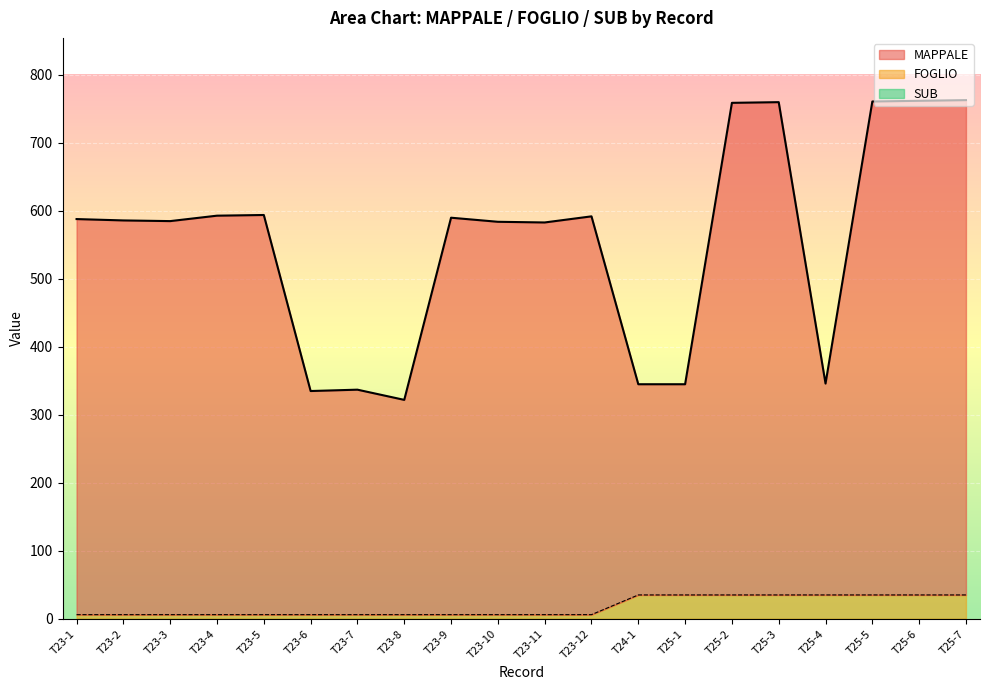

True or false: FOGLIO and MAPPALE cross at least once.

False